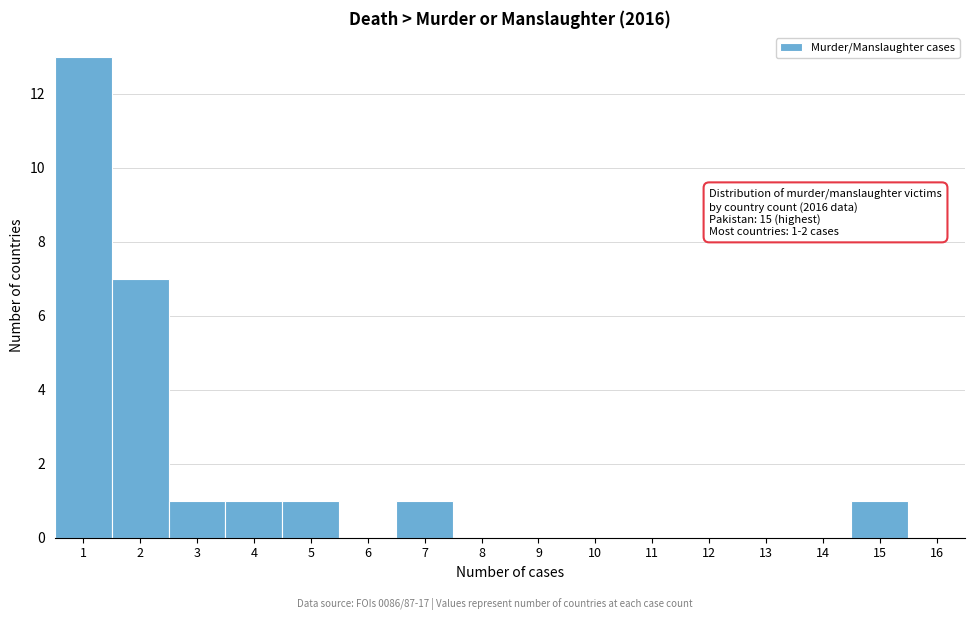

Over which range of the x-axis is the bar tallest?

0.5 to 1.5